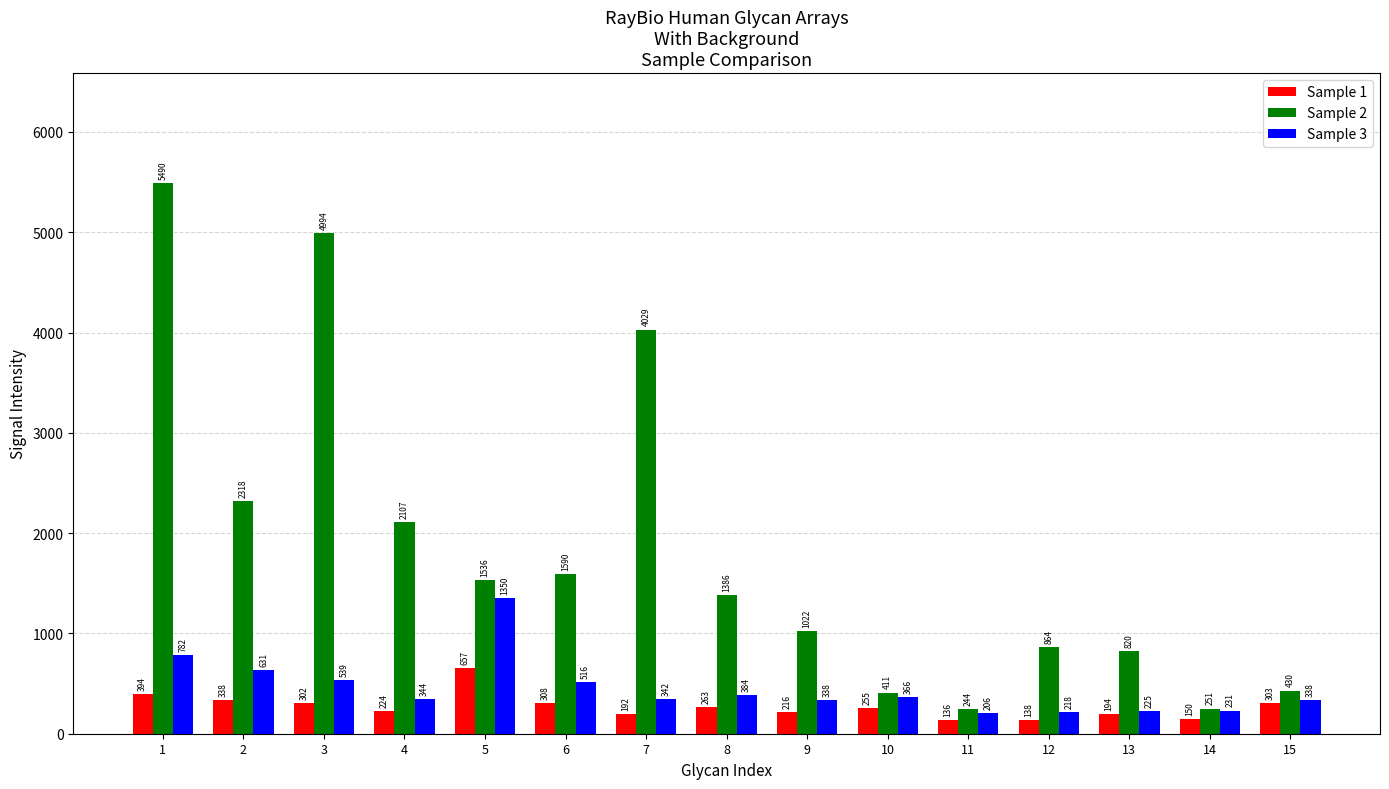

Which series has the largest range (max minus min)?

Sample 2